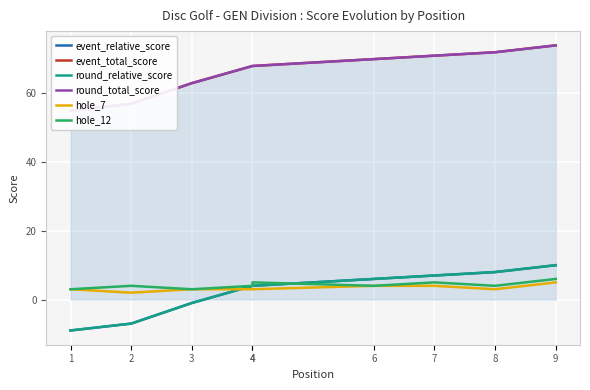

What is the smallest value displayed?

-9